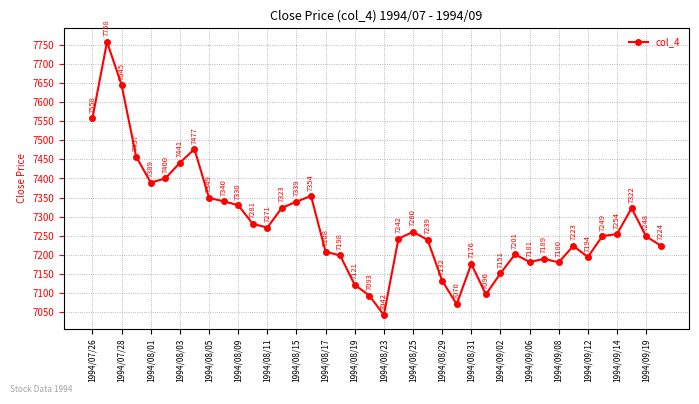

True or false: the data has more than 0 interior local peaks.

True